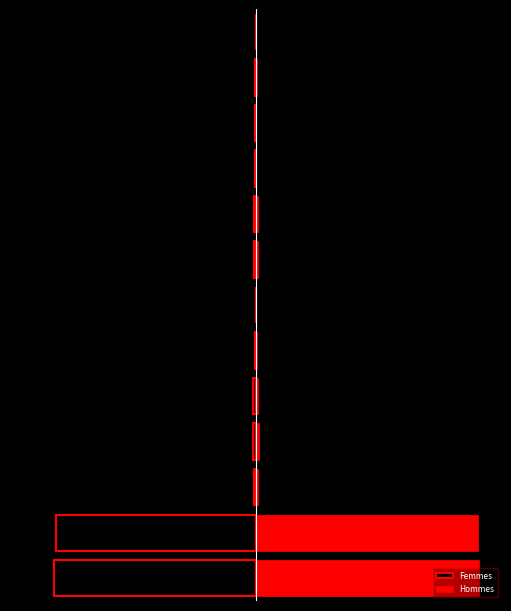

Read the Femmes value at 4.

-1.1